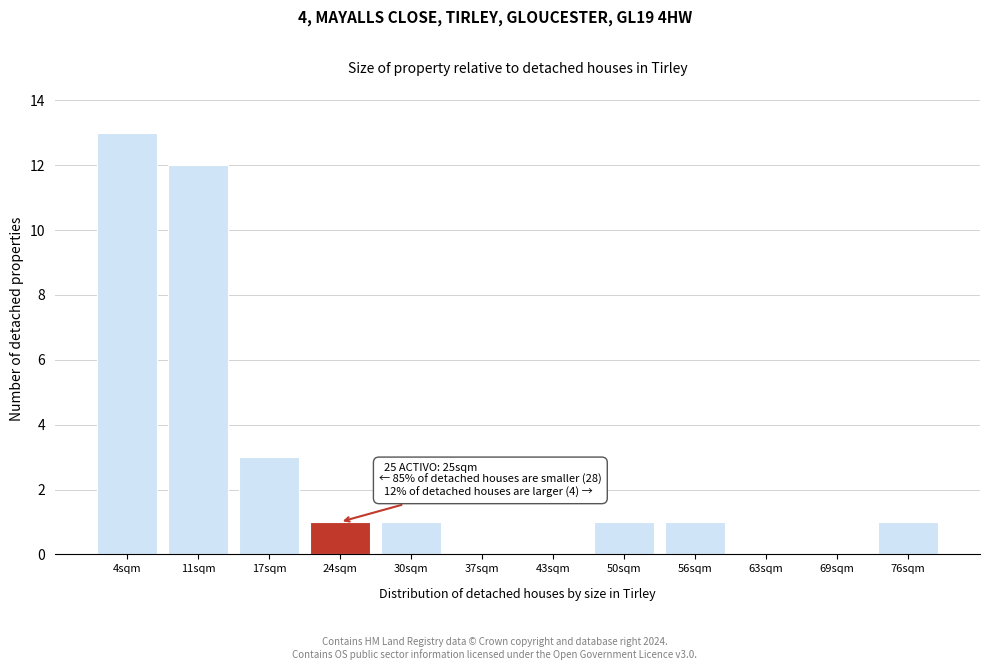

Which range on the x-axis has the tallest bar?

1.0 to 7.5